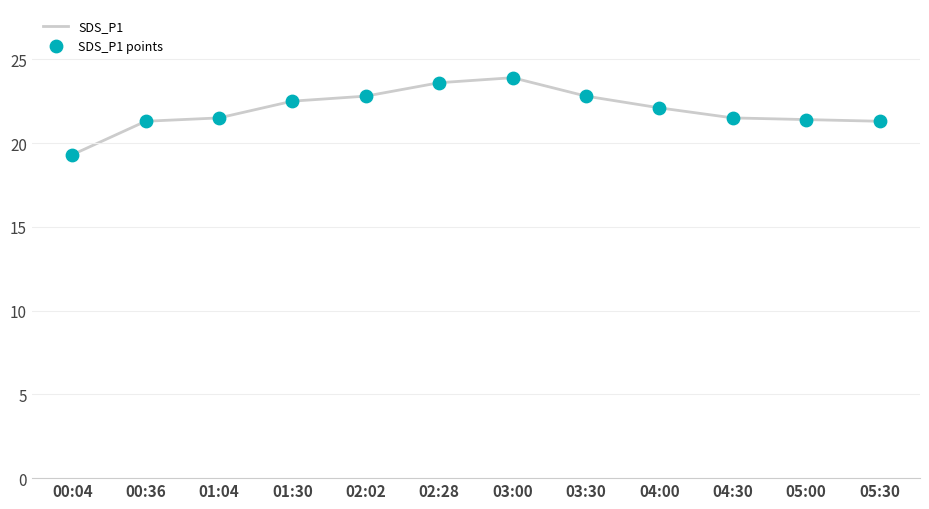

What is the approximate value at 02:02?

22.8